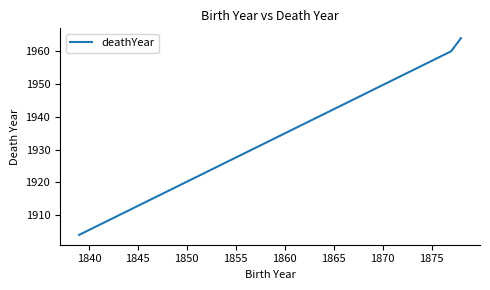

Reading left to right, transcribe all the data shown in this chart.

1904	1960	1964